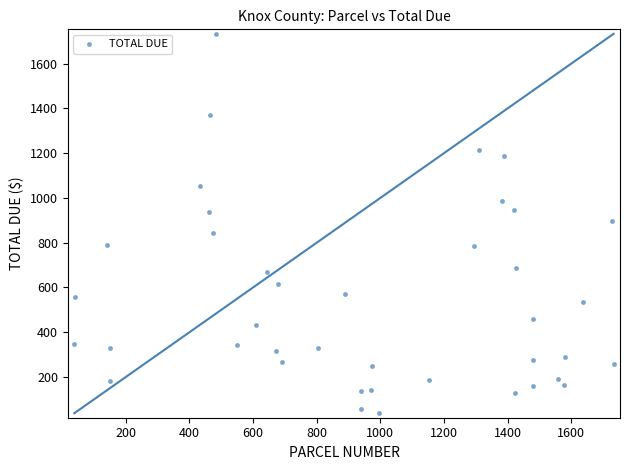

What is the range of X values (max minus min)?

1694.9